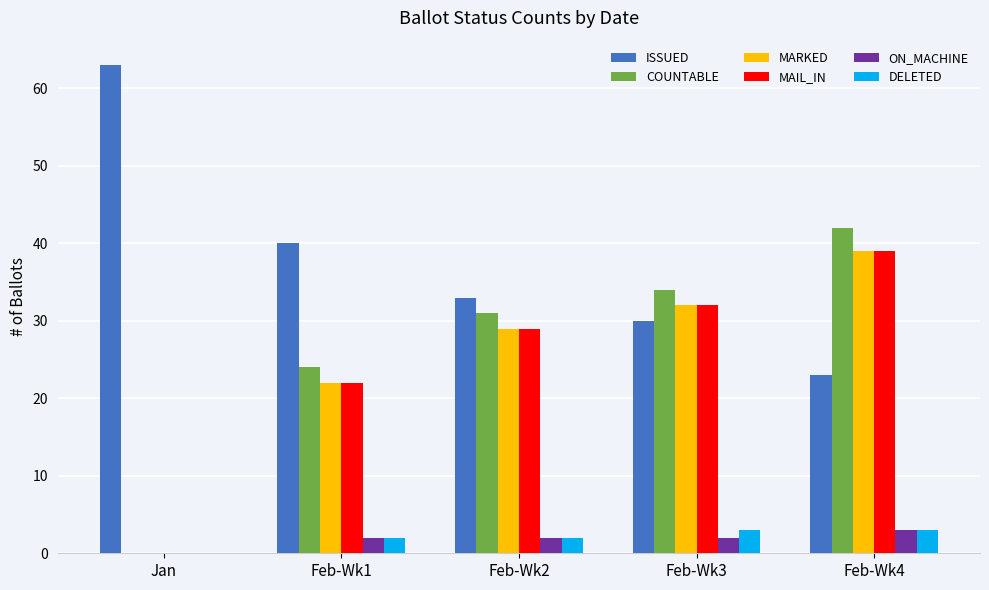

Where is MARKED nearest to the value 19?

Feb-Wk1